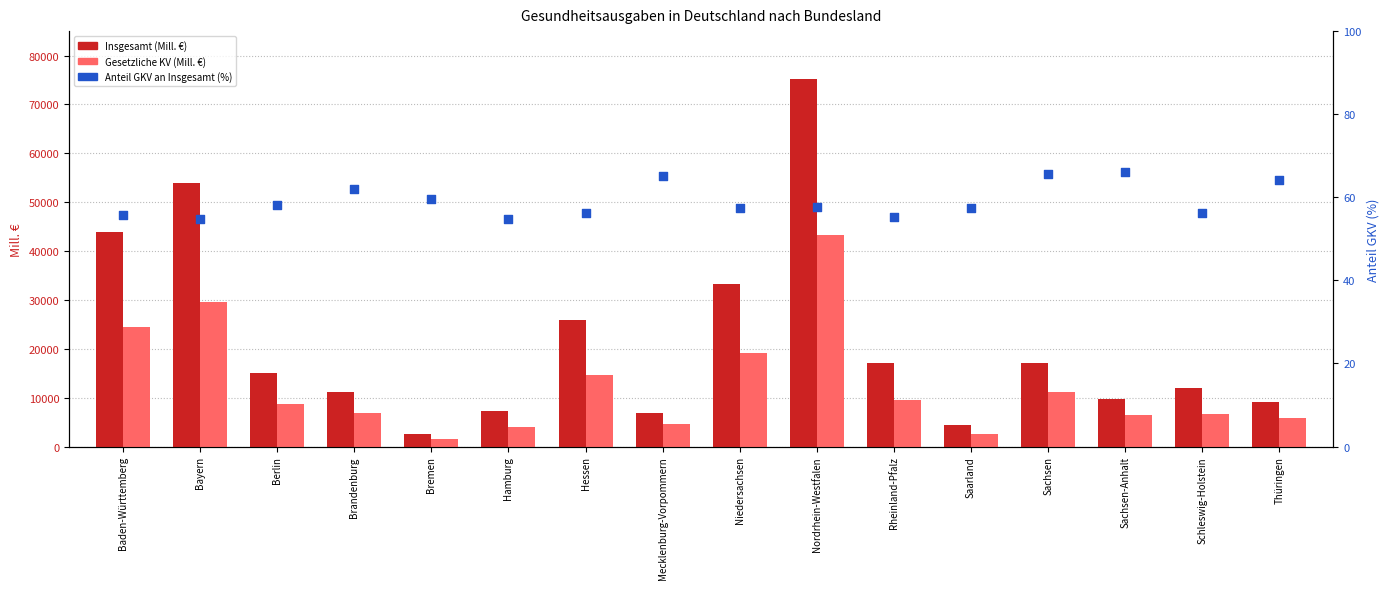

Which series has the largest Y range (max minus min)?

Insgesamt (Mill. €)